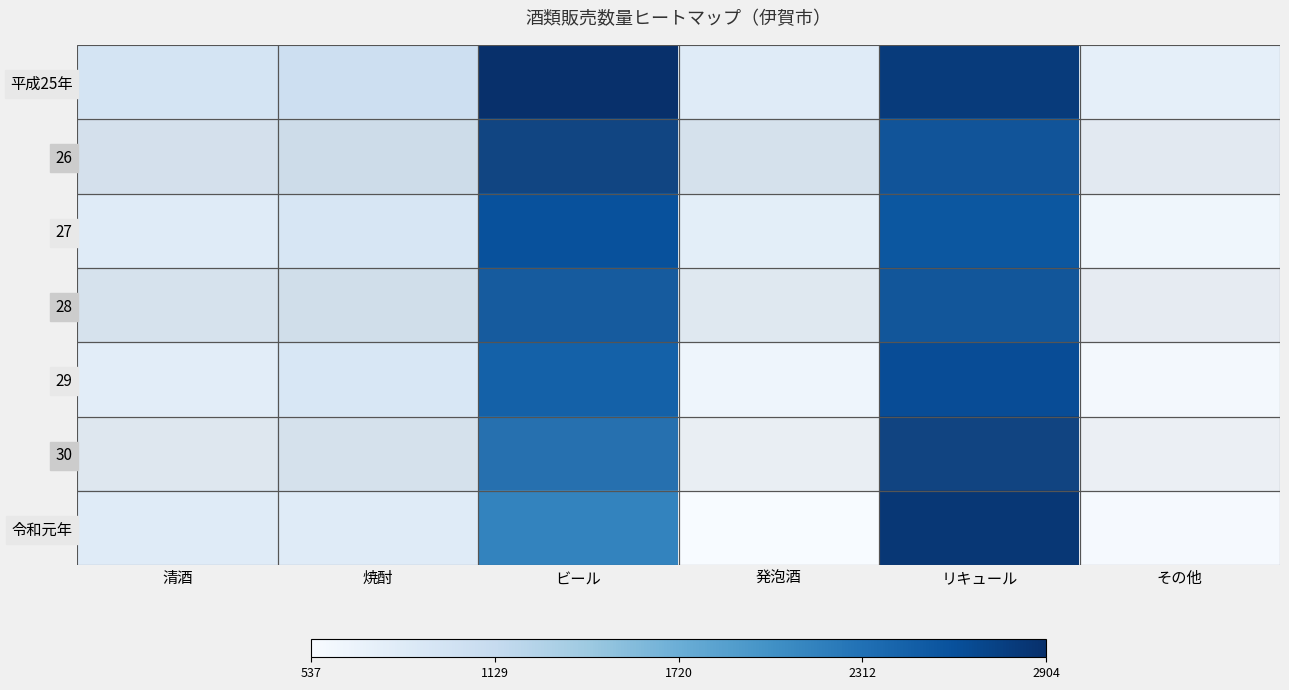

Reading left to right, list all the values displayed in this chart.

平成25年: 清酒=944	焼酎=1045	ビール=2904	発泡酒=818	リキュール=2795	その他=743
26: 清酒=859	焼酎=956	ビール=2747	発泡酒=836	リキュール=2601	その他=678
27: 清酒=815	焼酎=922	ビール=2601	発泡酒=777	リキュール=2546	その他=622
28: 清酒=824	焼酎=920	ビール=2535	発泡酒=707	リキュール=2584	その他=630
29: 清酒=781	焼酎=900	ビール=2455	発泡酒=643	リキュール=2643	その他=586
30: 清酒=727	焼酎=846	ビール=2329	発泡酒=574	リキュール=2758	その他=556
令和元年: 清酒=819	焼酎=820	ビール=2143	発泡酒=537	リキュール=2835	その他=563